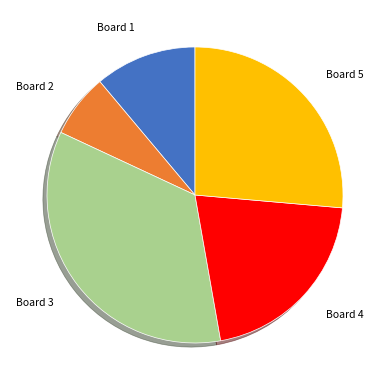

What is the largest slice in the pie chart?

Board 3